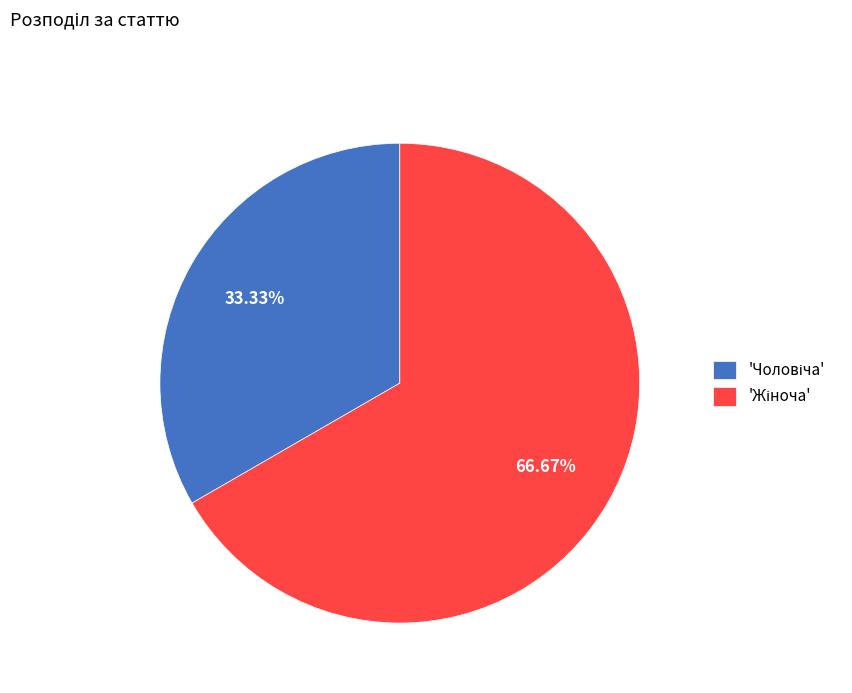

Is there any slice that represents more than half of the pie?

Yes